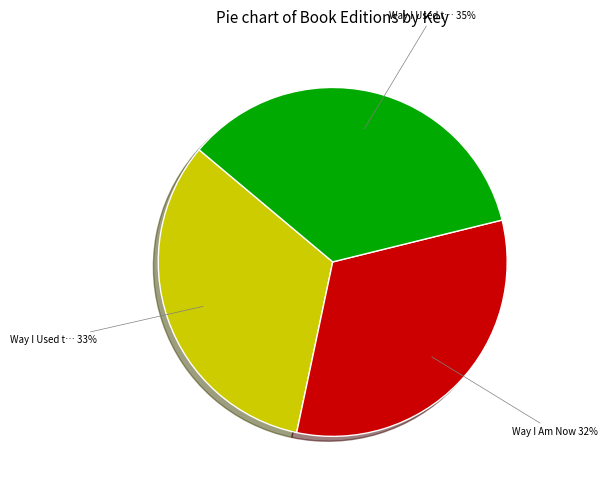

To the nearest percent, what is the difference between the largest and smallest slice percentages?

3%